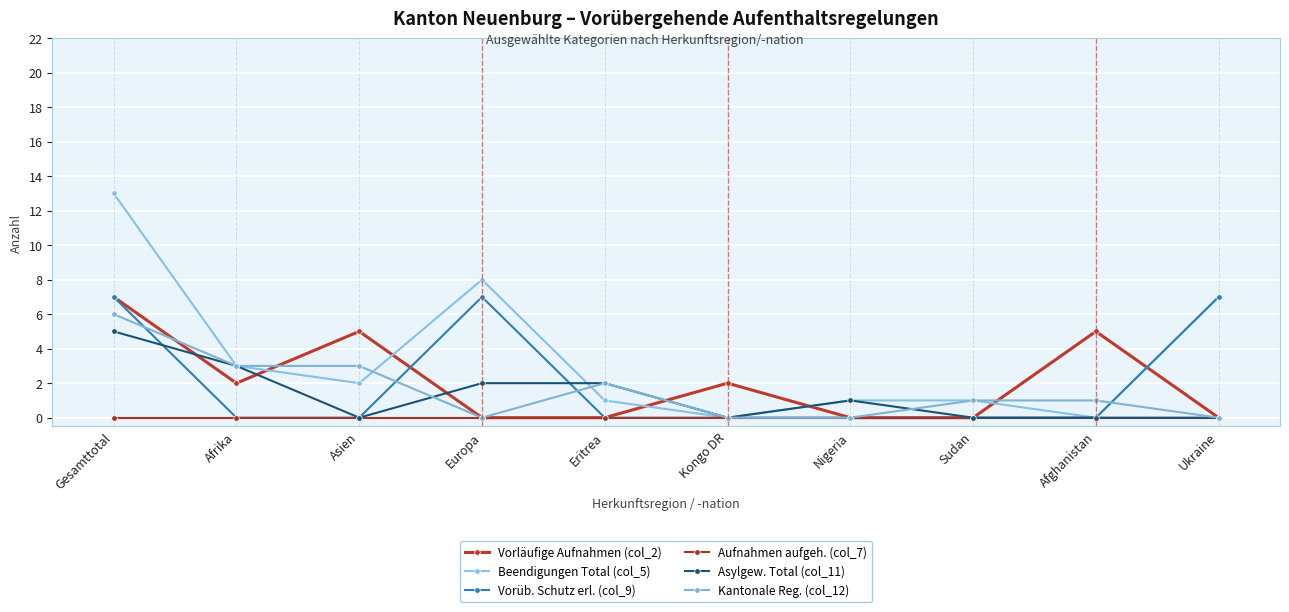

What is the spread (max minus min) of values at Kongo DR?

2